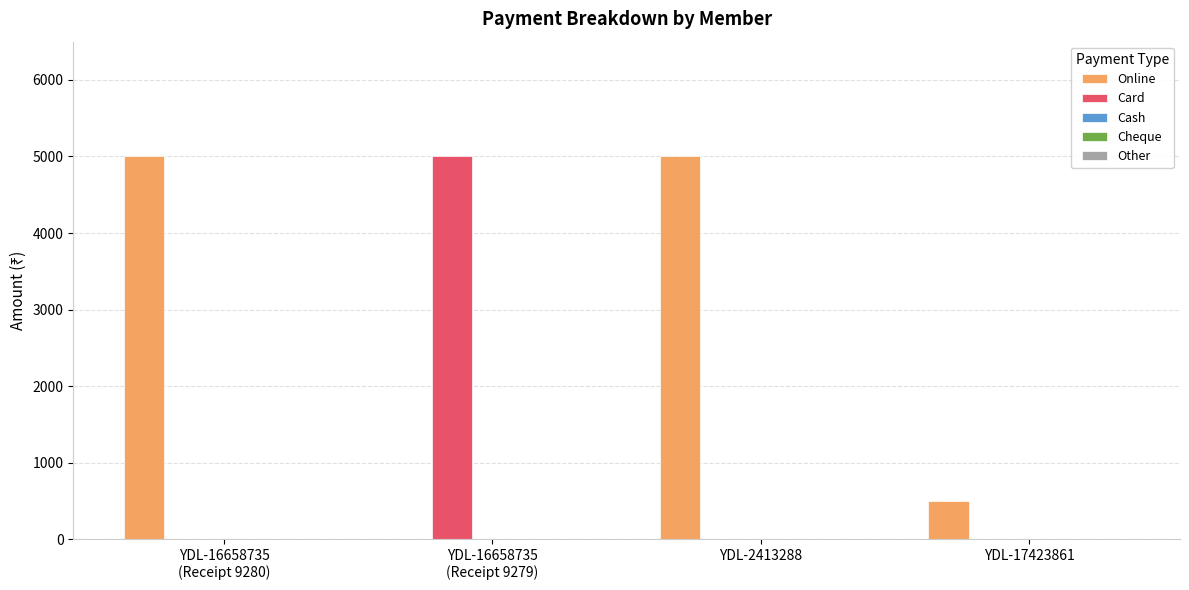

Where is Online nearest to the value 2500?

YDL-17423861